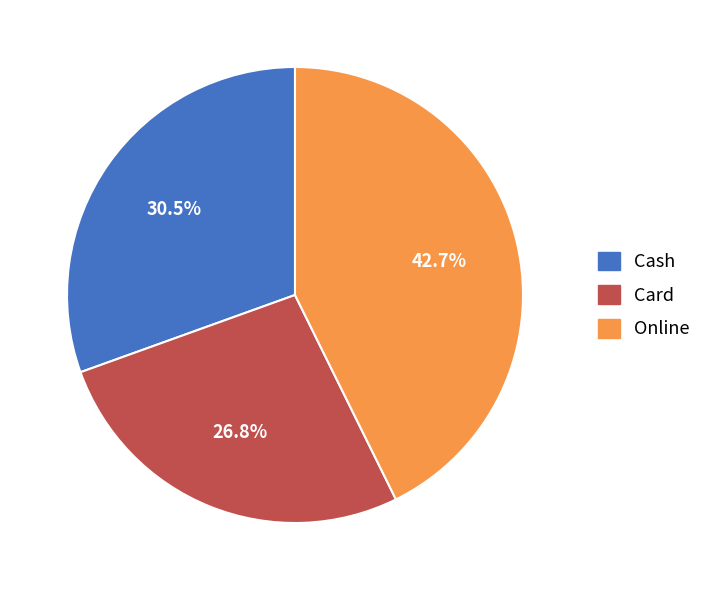

Which category has the biggest portion of the pie?

Online